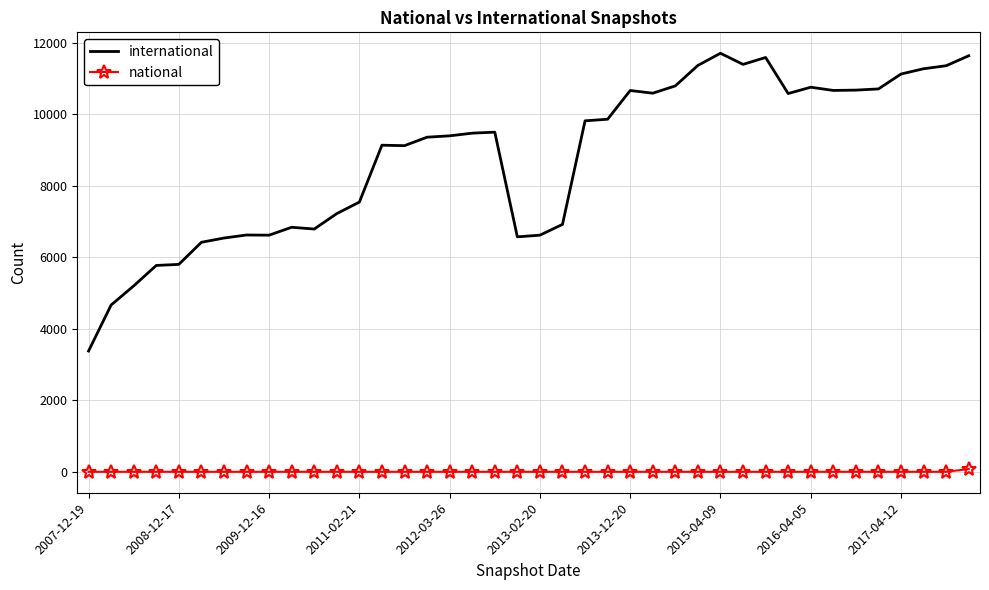

True or false: international and national intersect in this chart.

False